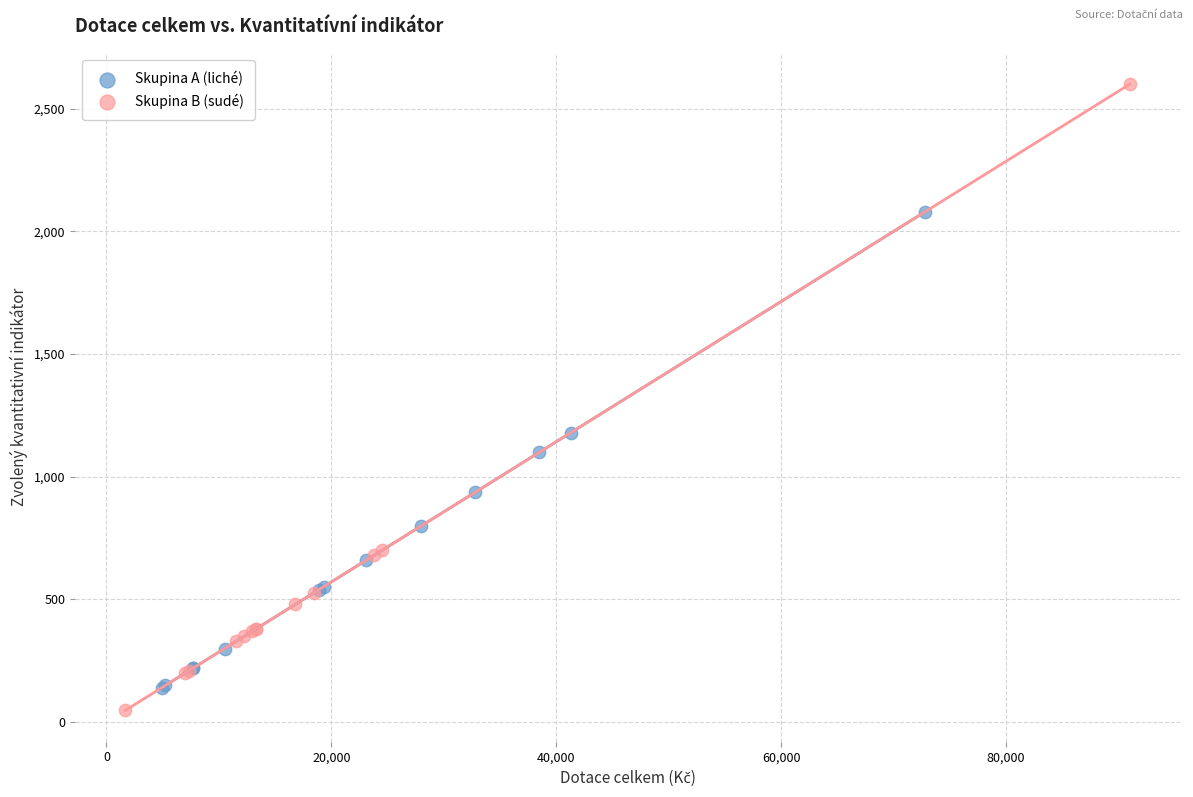

Which series contains the highest Y value?

Skupina B (sudé)